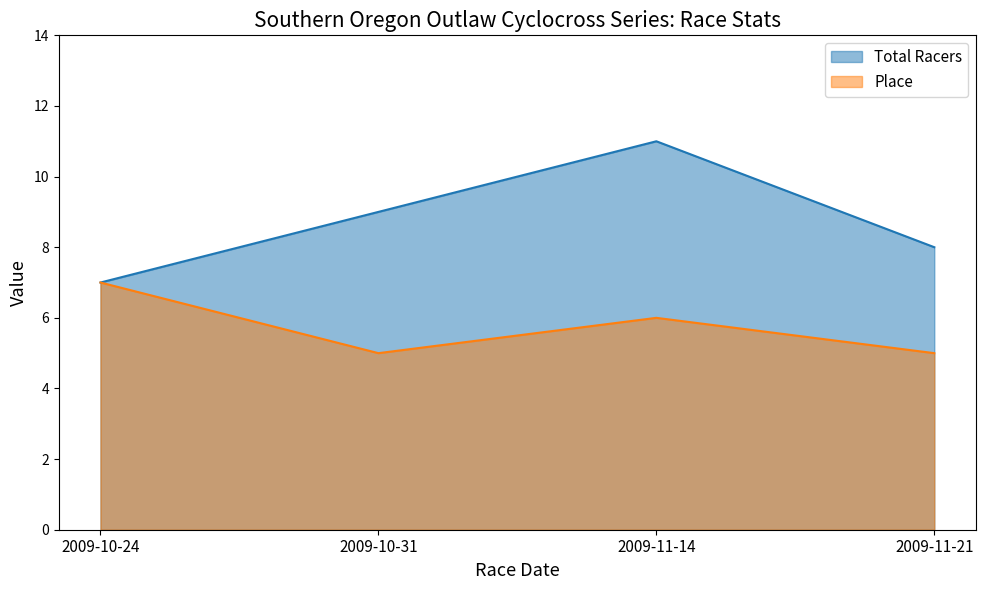

List the series in order of their peak value, highest first.

Total Racers, Place